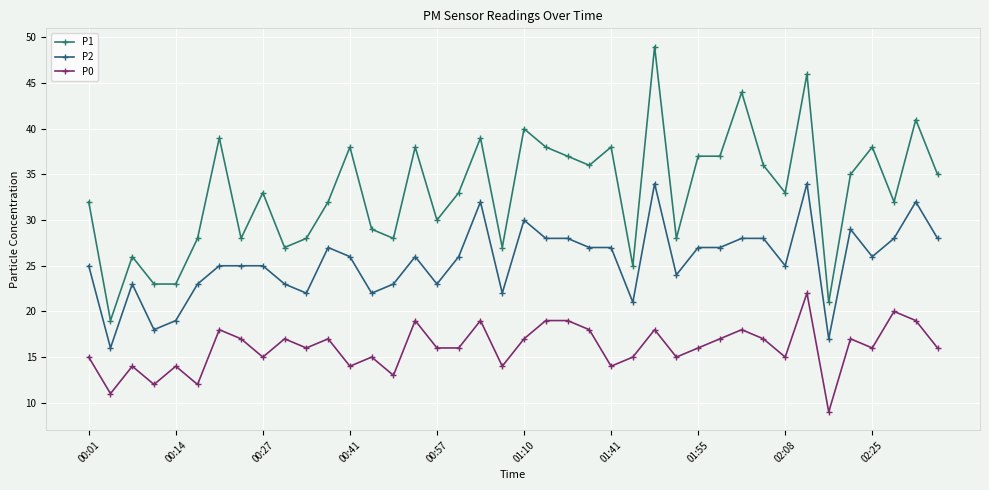

What is the minimum value shown in the chart?

9